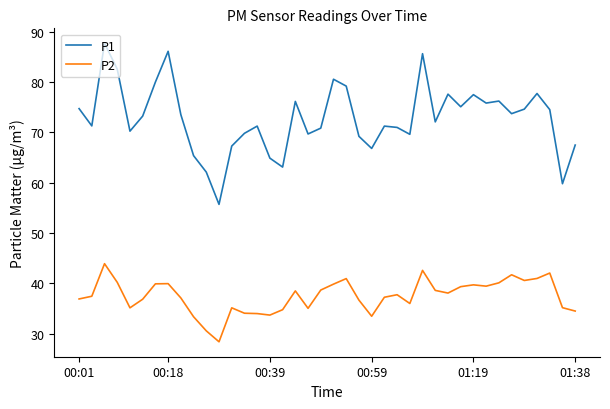

How many lines are shown in the chart?

2